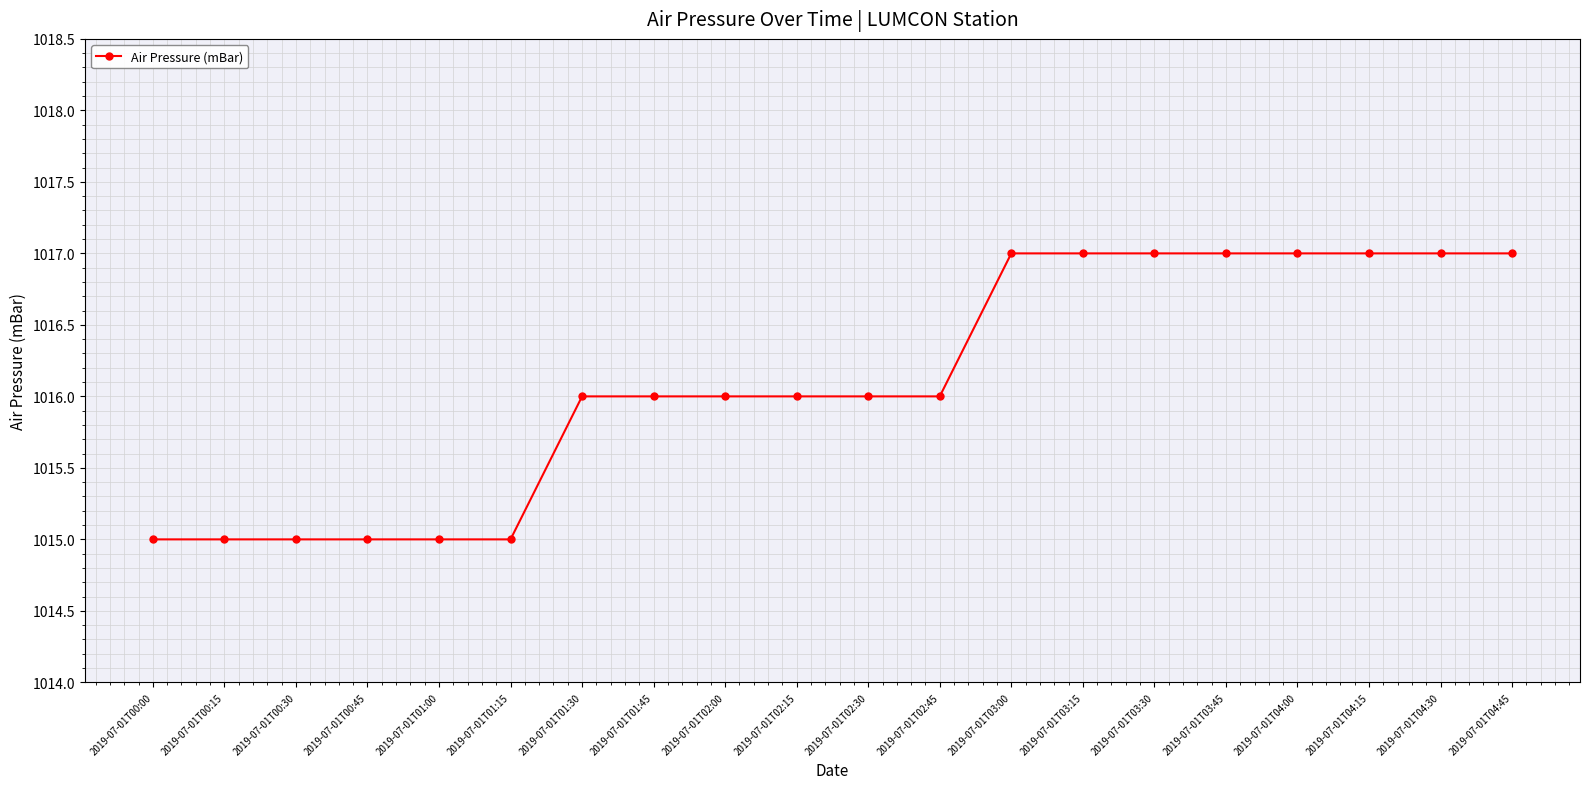

How many lines are shown in the chart?

1